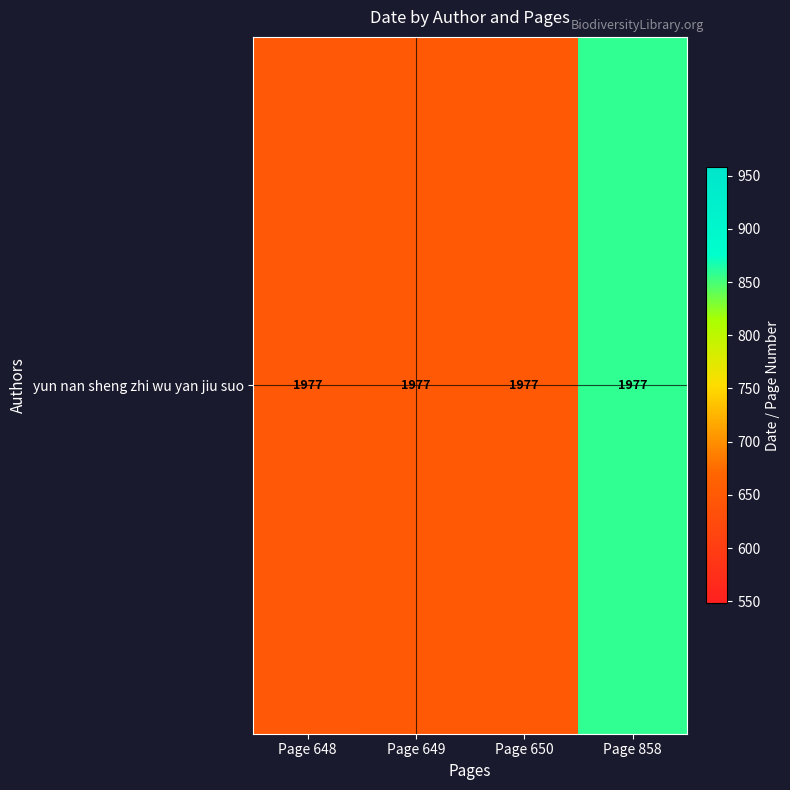

Where does the data first go above 650?

Page 858